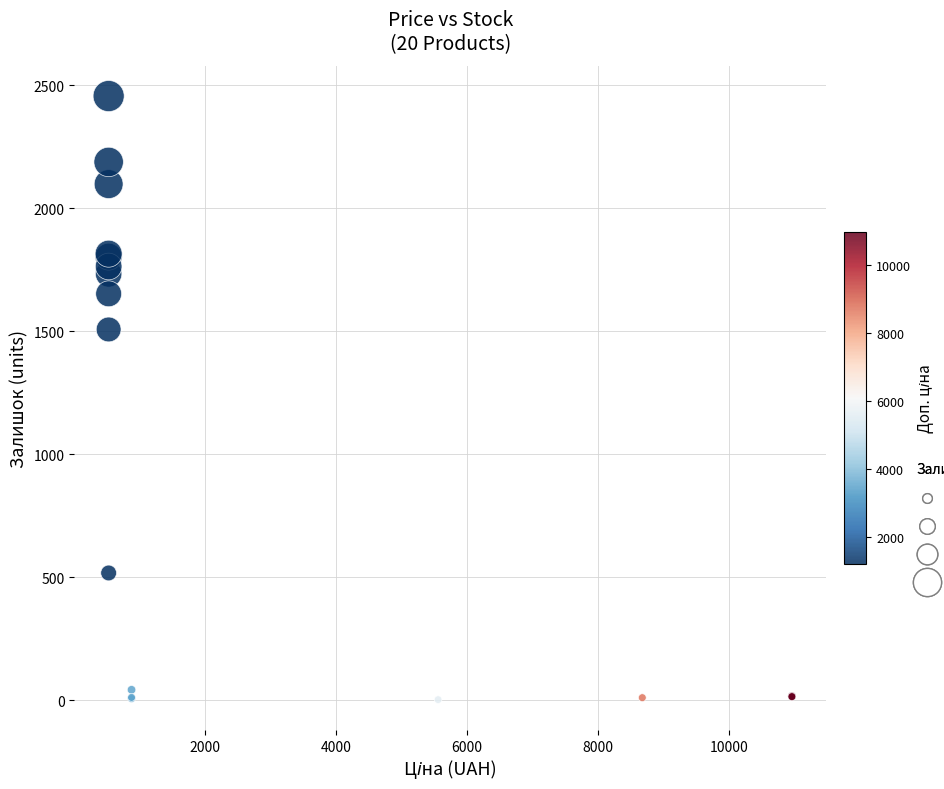

What Y value in the scatter plot is closest to 1230?

1508